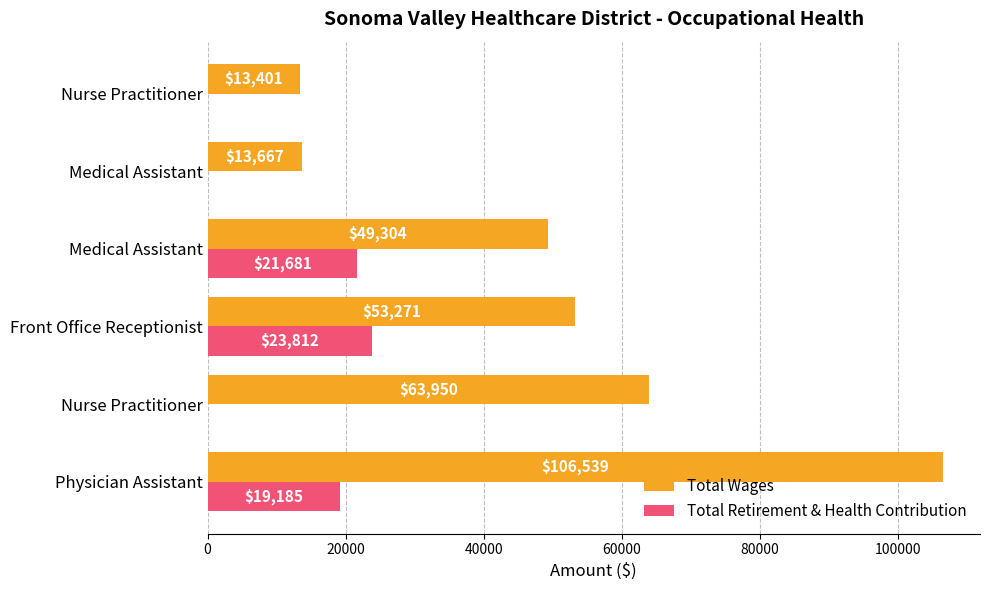

Which series has the largest total across all categories?

Total Wages